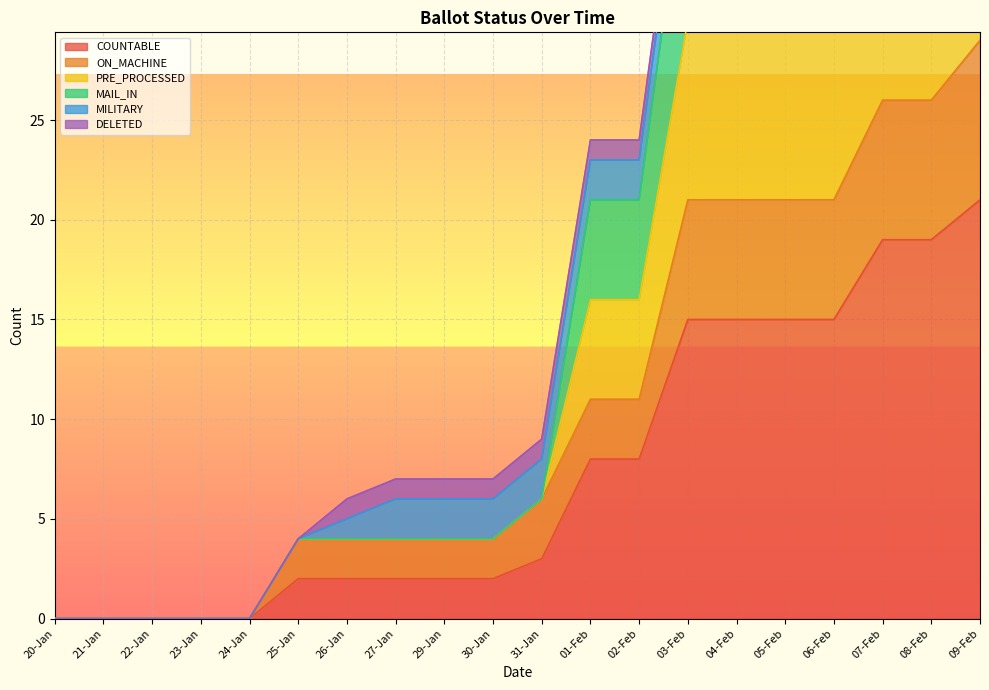

What is the label of the 11th point from the right?

30-Jan